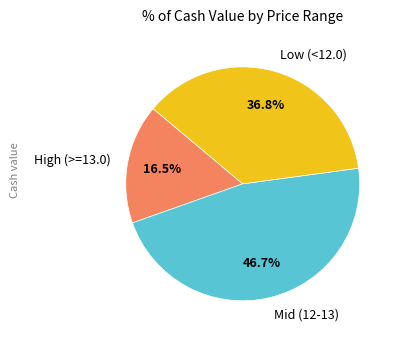

To the nearest percent, what is the average slice percentage?

33%